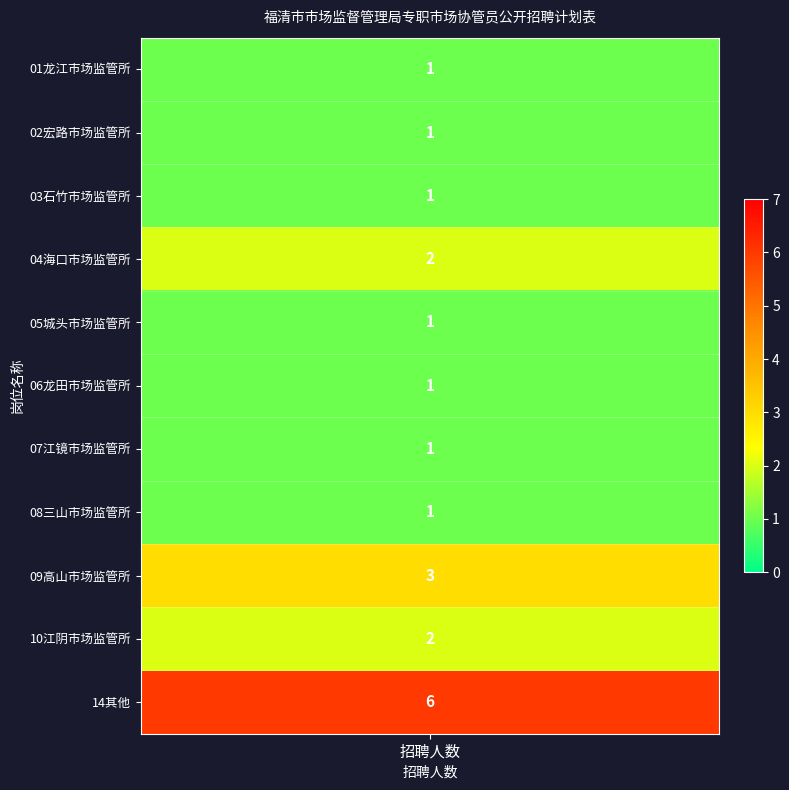

Reading left to right, what are all the values shown in this chart?

01龙江市场监管所=1	02宏路市场监管所=1	03石竹市场监管所=1	04海口市场监管所=2	05城头市场监管所=1	06龙田市场监管所=1	07江镜市场监管所=1	08三山市场监管所=1	09高山市场监管所=3	10江阴市场监管所=2	14其他=6